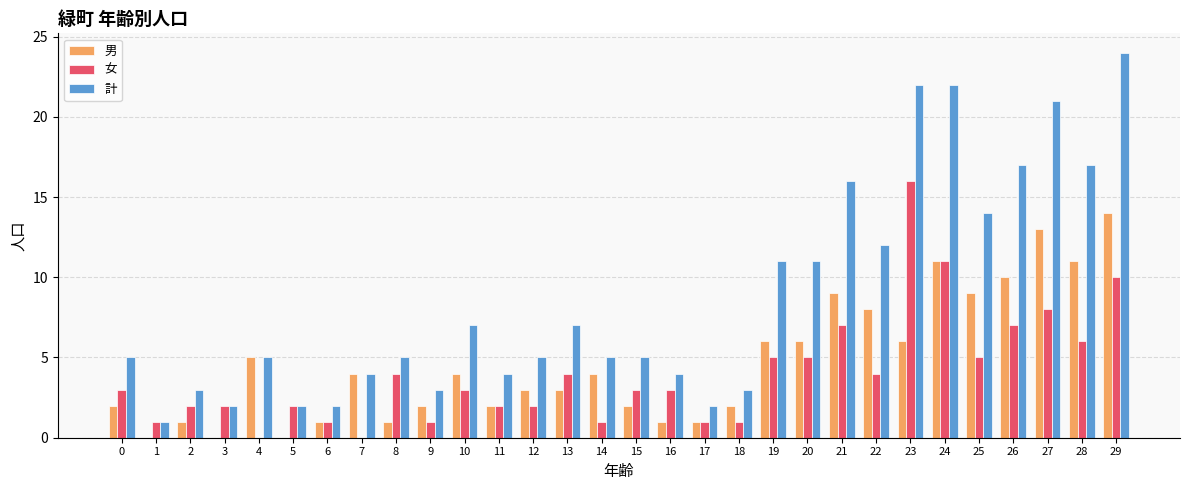

What is the sum of all 計 values?

261